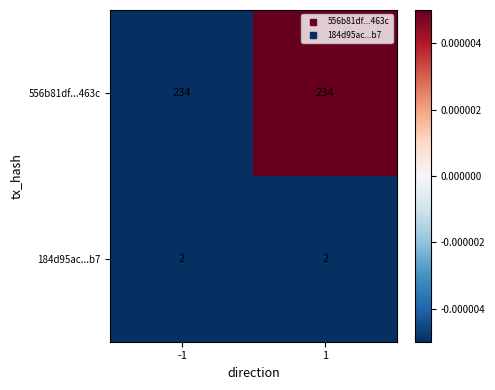

Which series has the largest total across all categories?

556b81df...463c